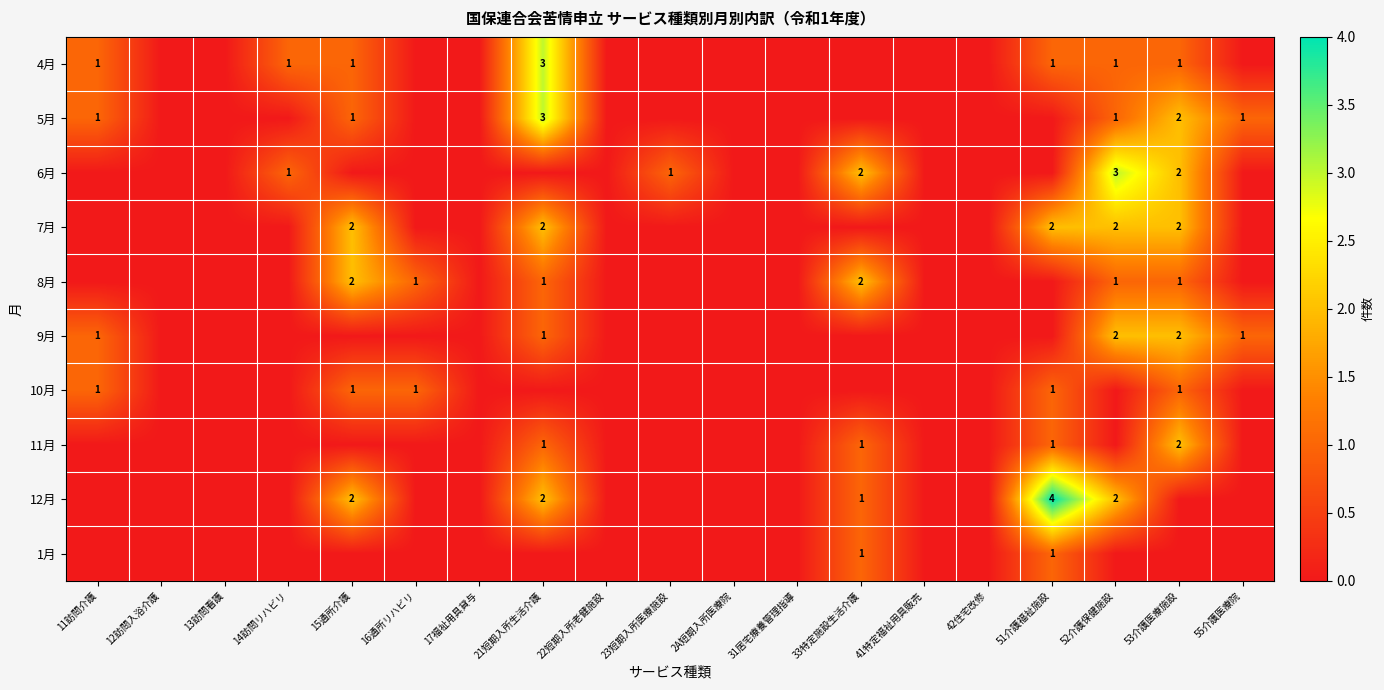

Is it true that 4月 equals 4 at 21短期入所生活介護?

False